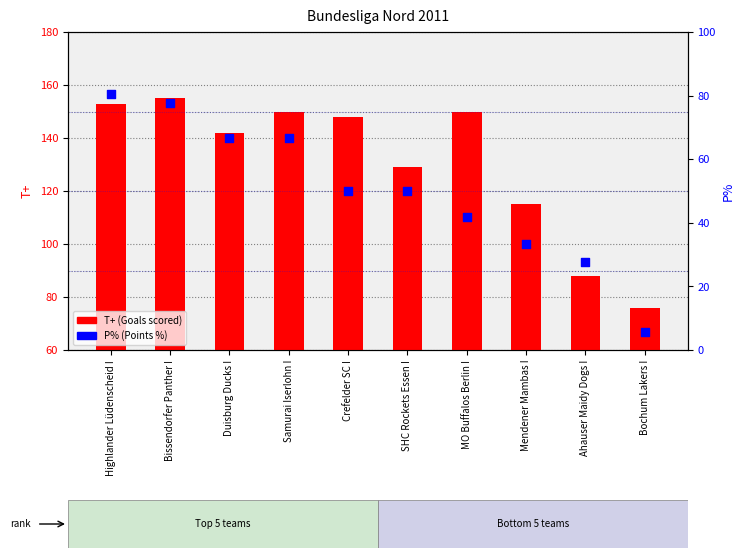

What are all the series names shown in the legend?

T+ (Goals scored), P% (Points %)